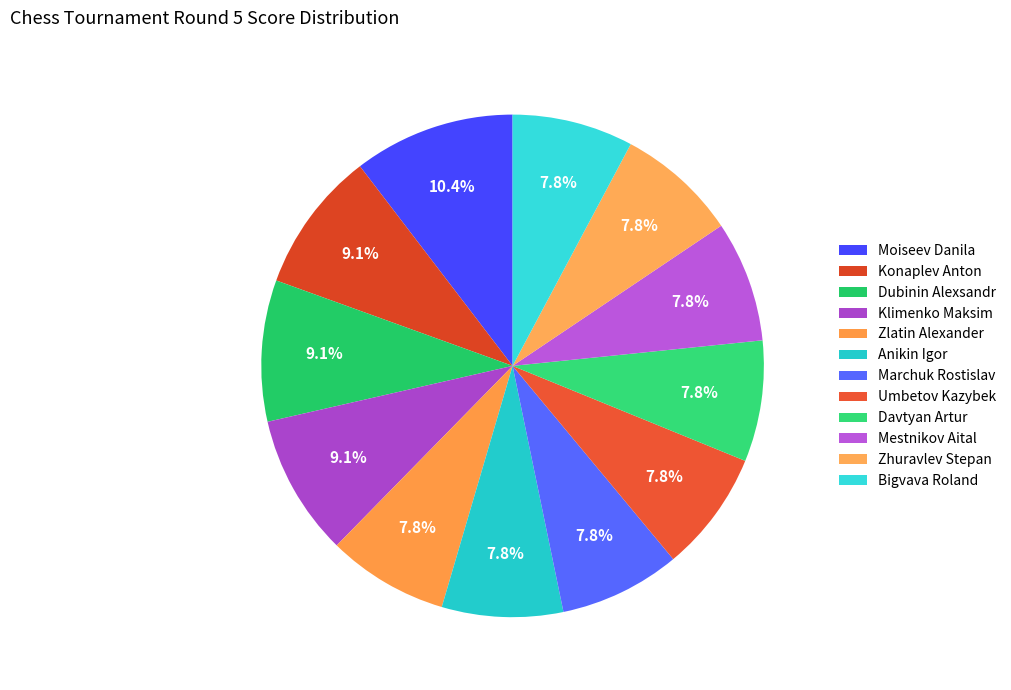

The Marchuk Rostislav slice represents 1% of the pie. True or false?

False